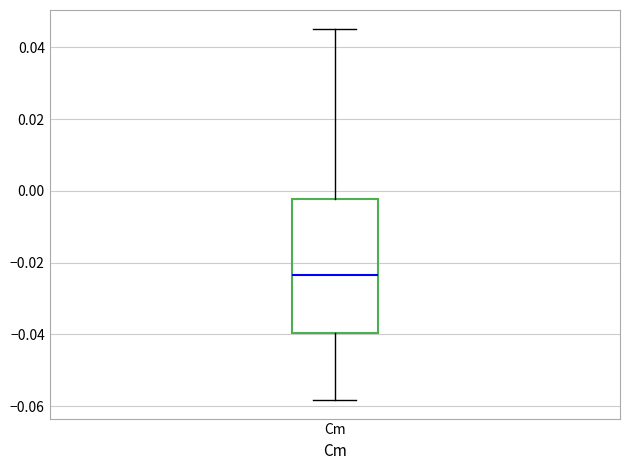

Transcribe this box plot: give where the median line is, the range the box spans, and where the two whiskers end, as read against the y-axis. The values are not printed on the chart, so give them approximately, as read against the axis.

median -0.024, box -0.040 to -0.002, whiskers -0.058 to 0.046